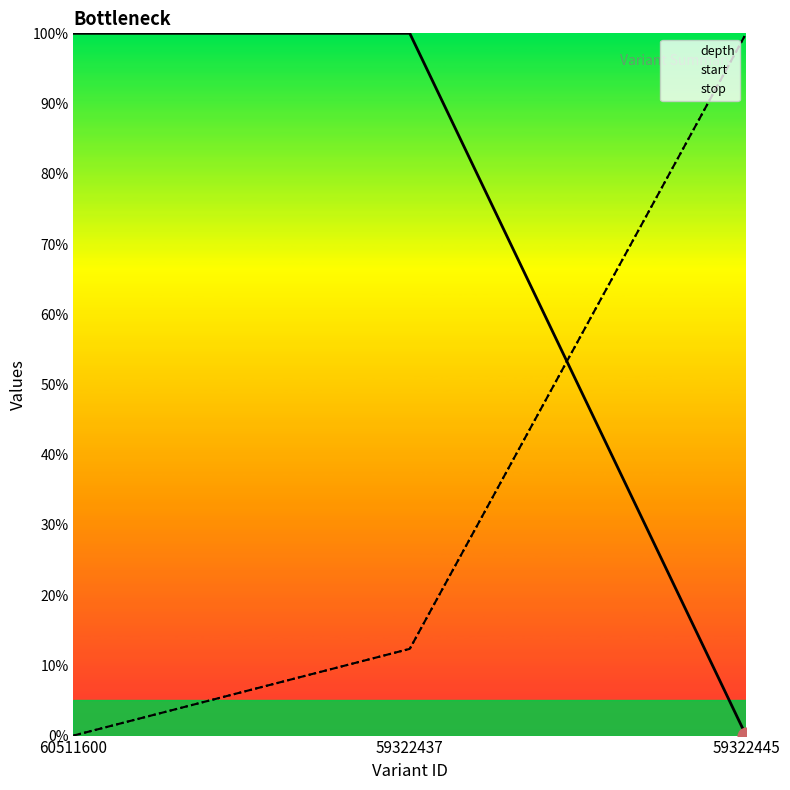

How many lines are shown in the chart?

3